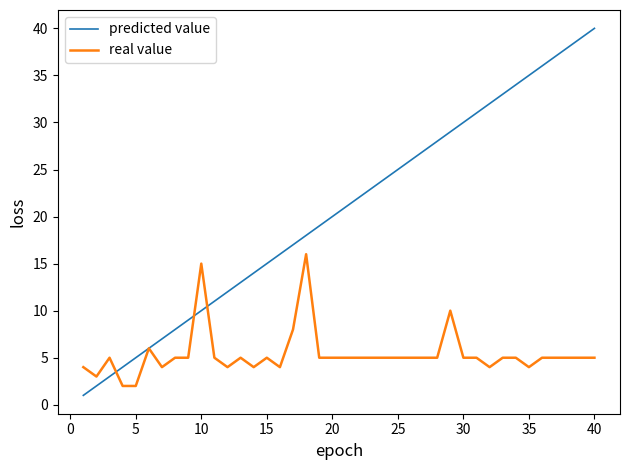

Which series has the widest spread of values?

predicted value